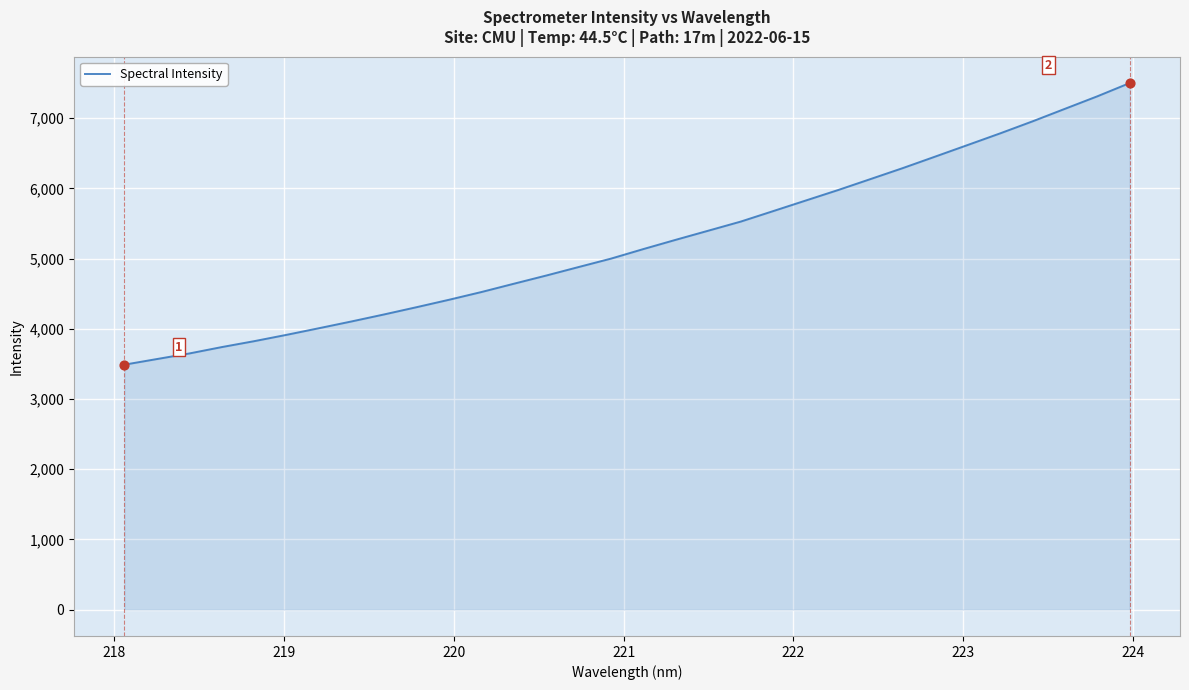

What is the maximum value shown in the chart?

7500.2